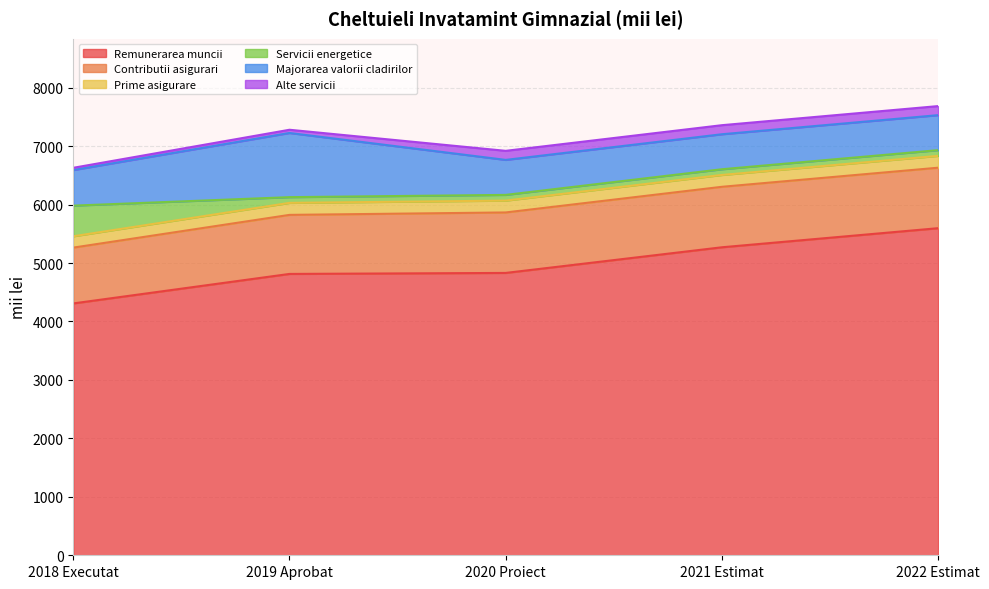

What is the difference between the maximum and minimum values in the Servicii energetice series?

426.3